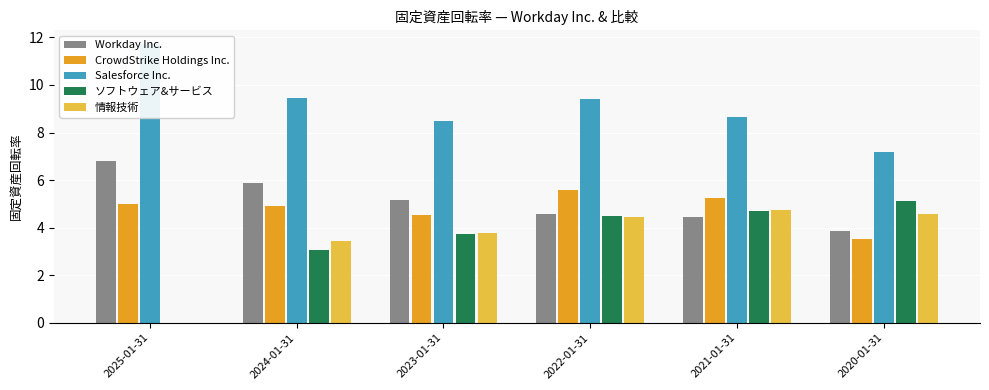

Read the 情報技術 value at 2022-01-31.

4.4